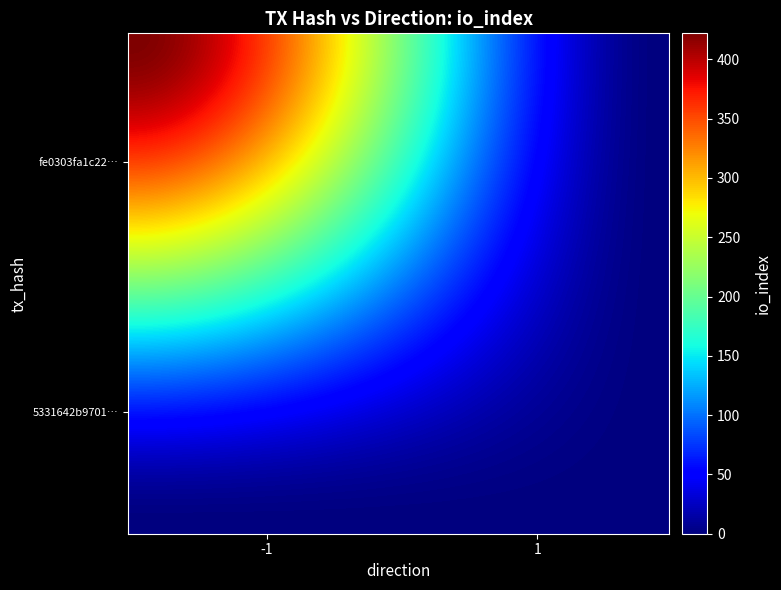

What is the maximum value shown in the chart?

422